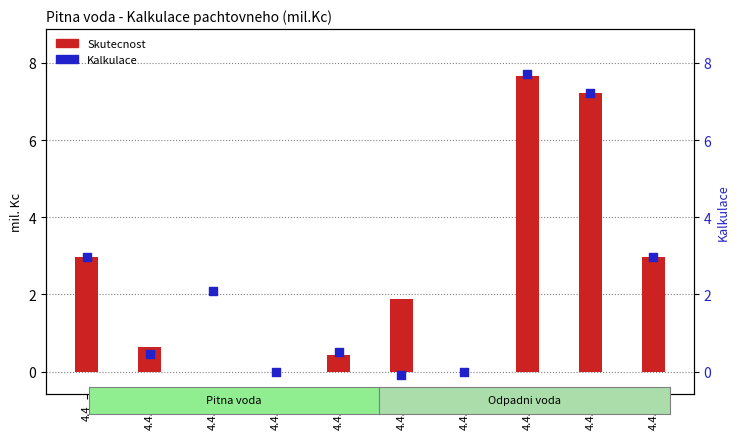

At which category is the sum across all series the highest?

4.4.7